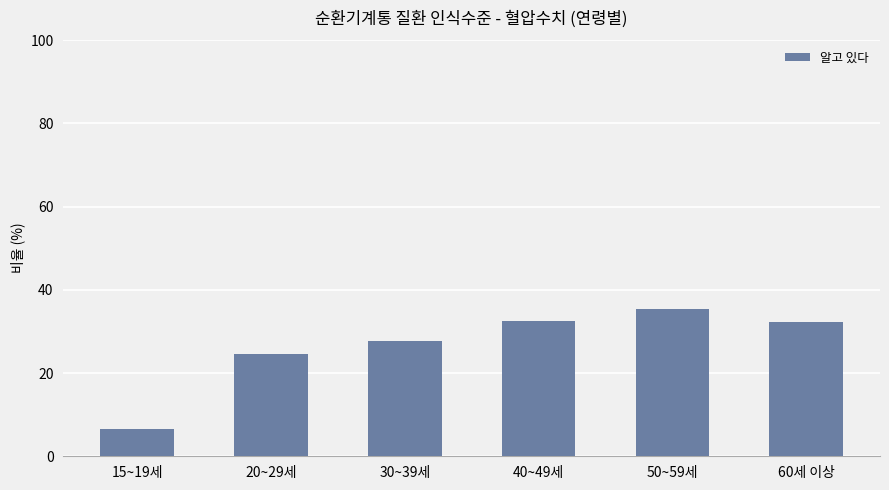

Is it true that the value at 15~19세 is 2.7?

False